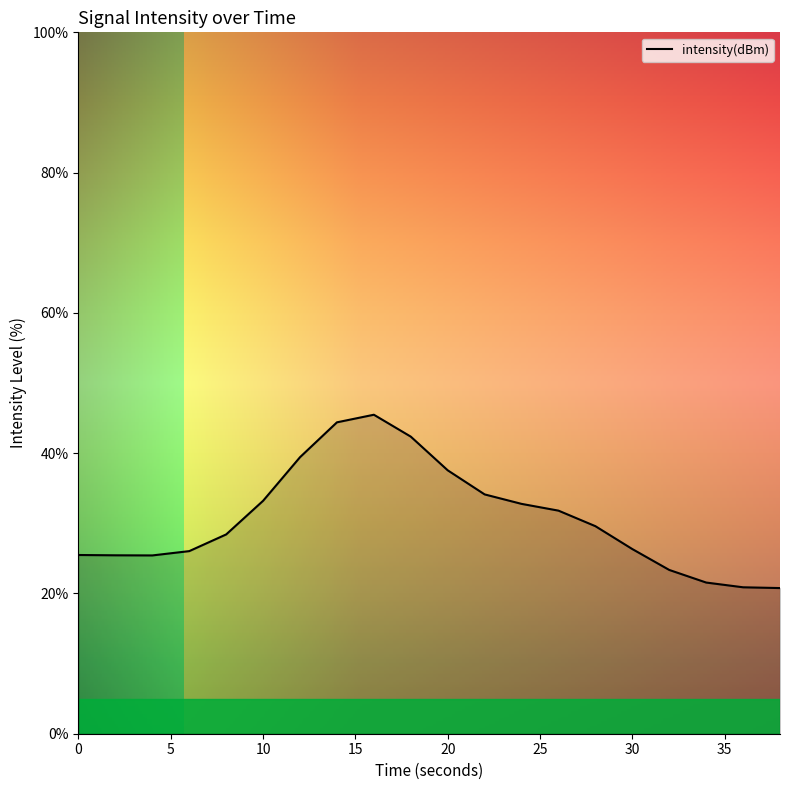

What is the difference between the maximum and minimum values?

24.7